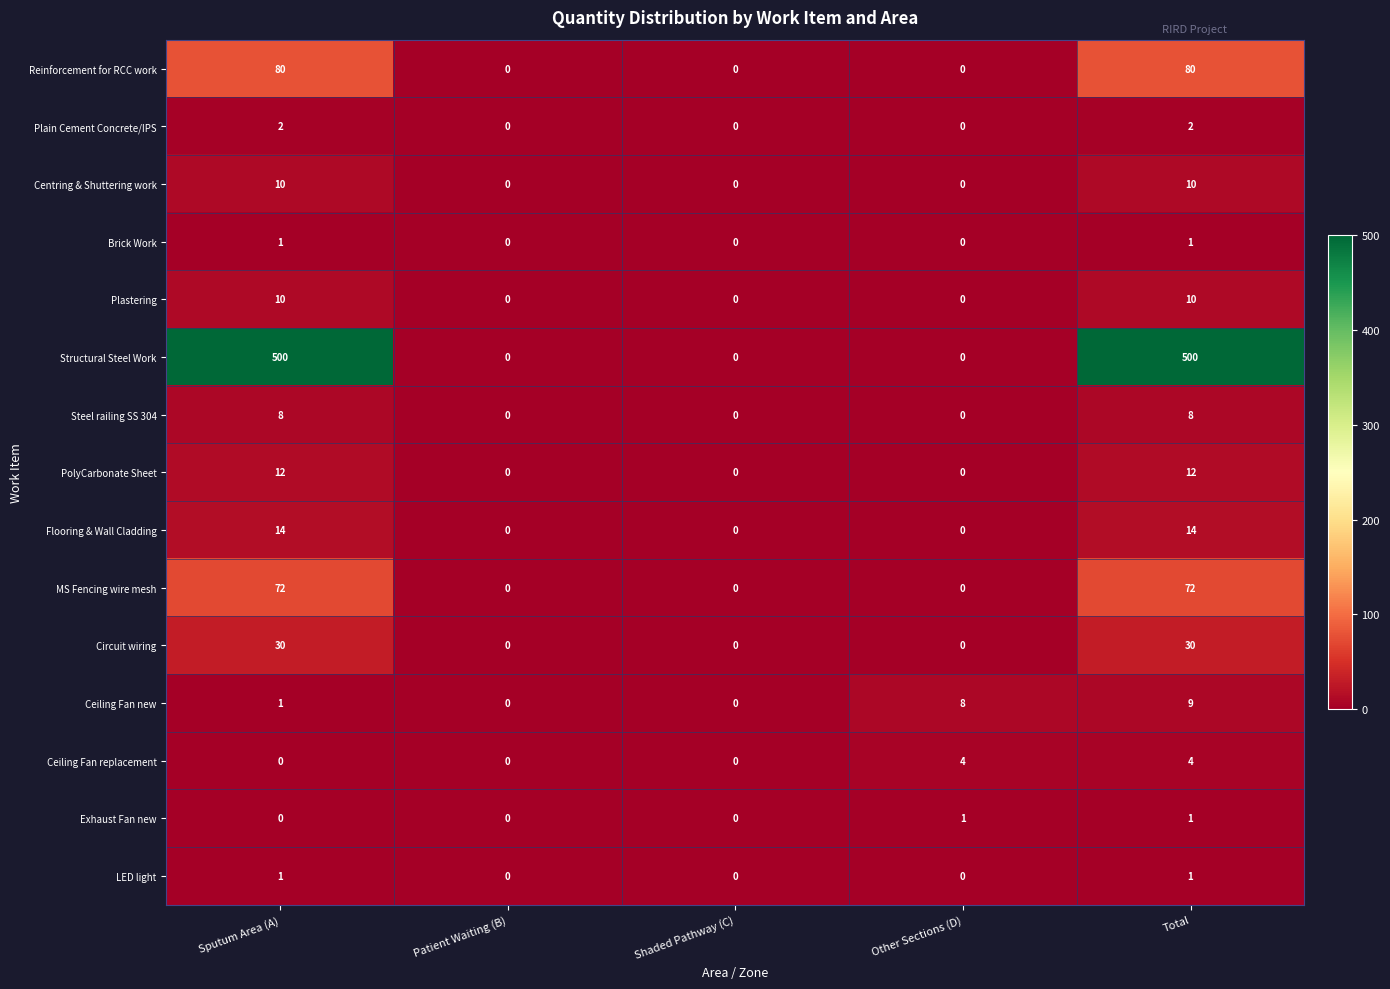

What is the average value of the Flooring & Wall Cladding series?

6